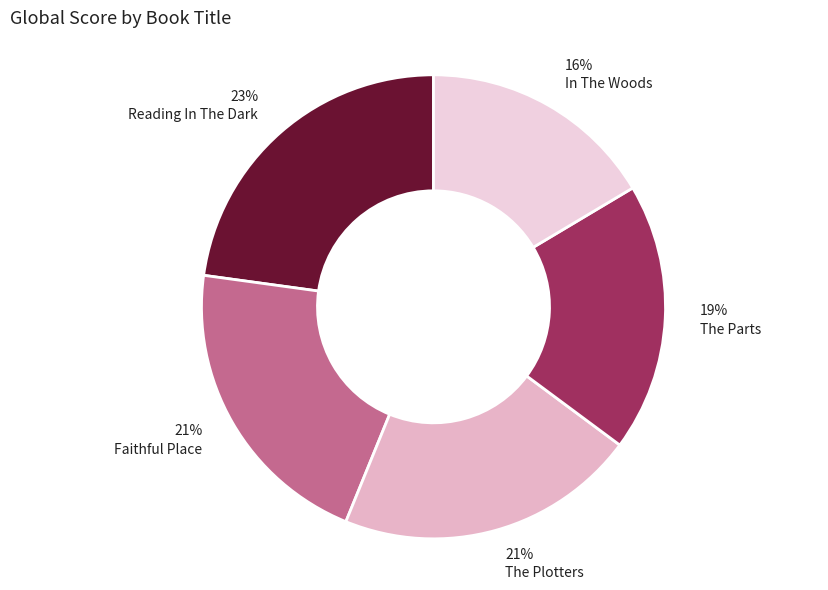

How much of the chart is everything except Reading In The Dark?

77.2%